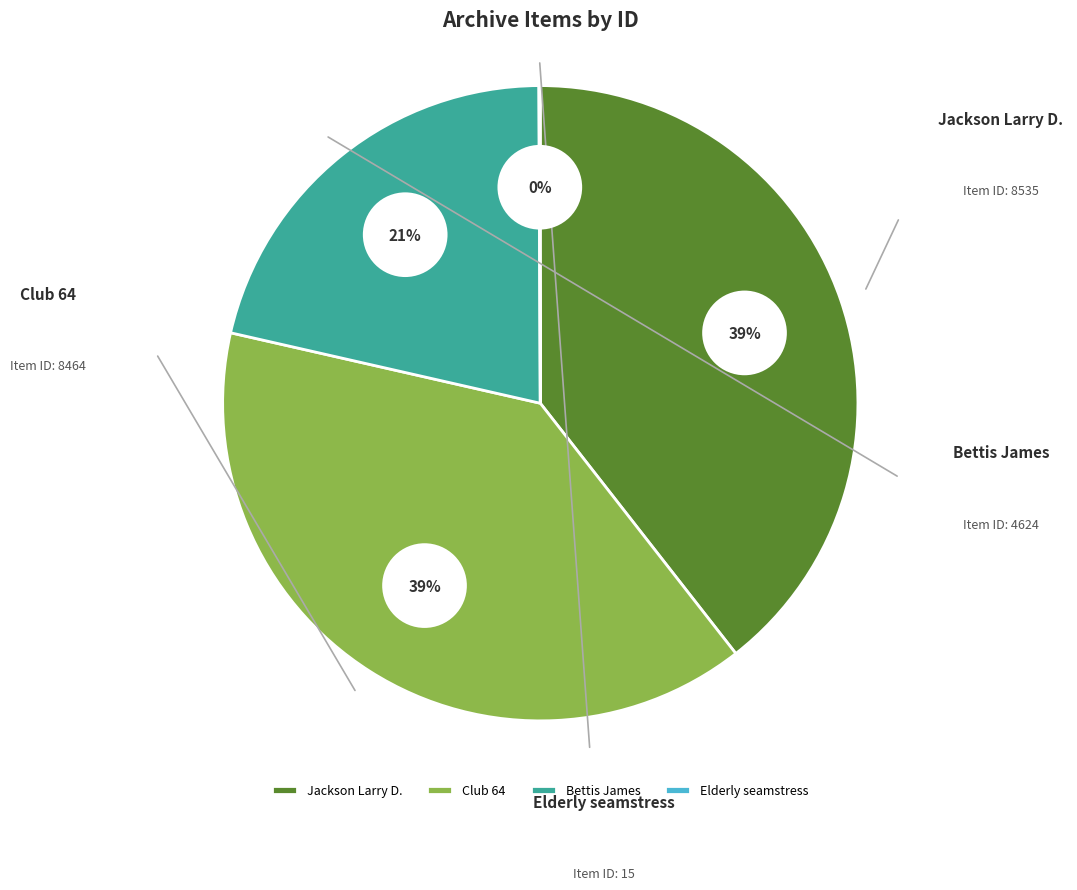

Rank the categories by value from highest to lowest.

Jackson Larry D., Club 64, Bettis James, Elderly seamstress